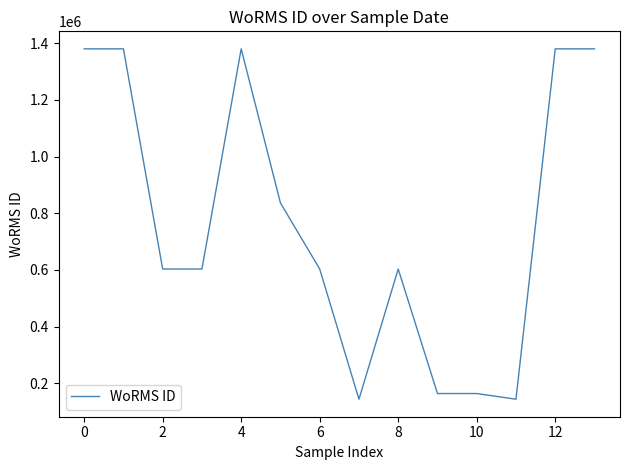

What is the greatest value displayed?

1380402